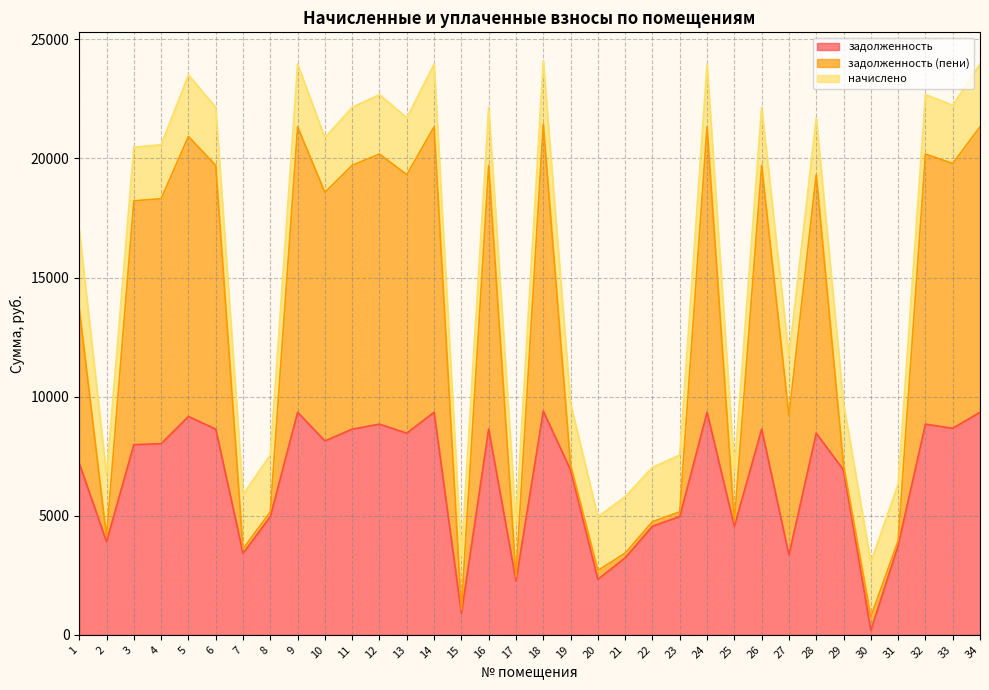

True or false: задолженность has more than 2 points higher than both neighbors.

True